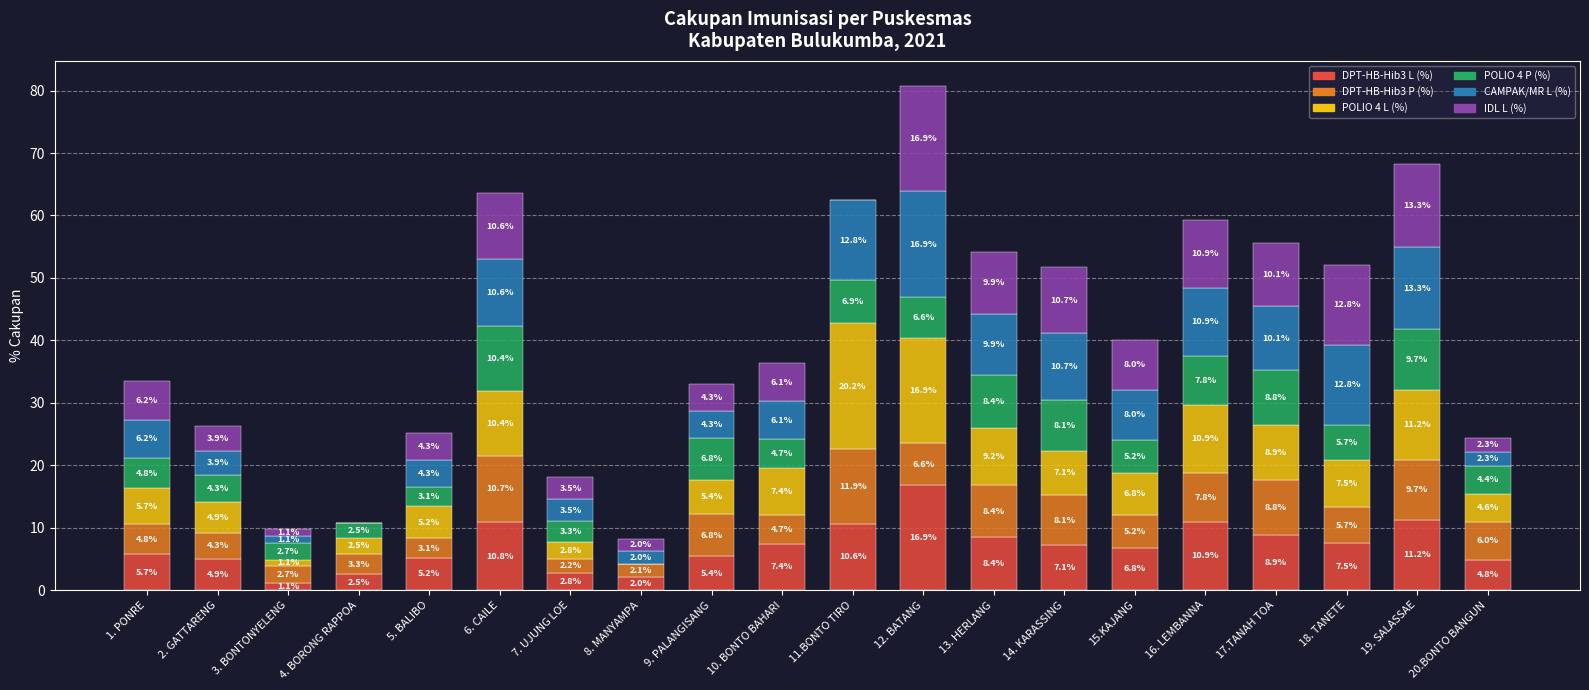

At which category is the sum across all series the highest?

12. BATANG